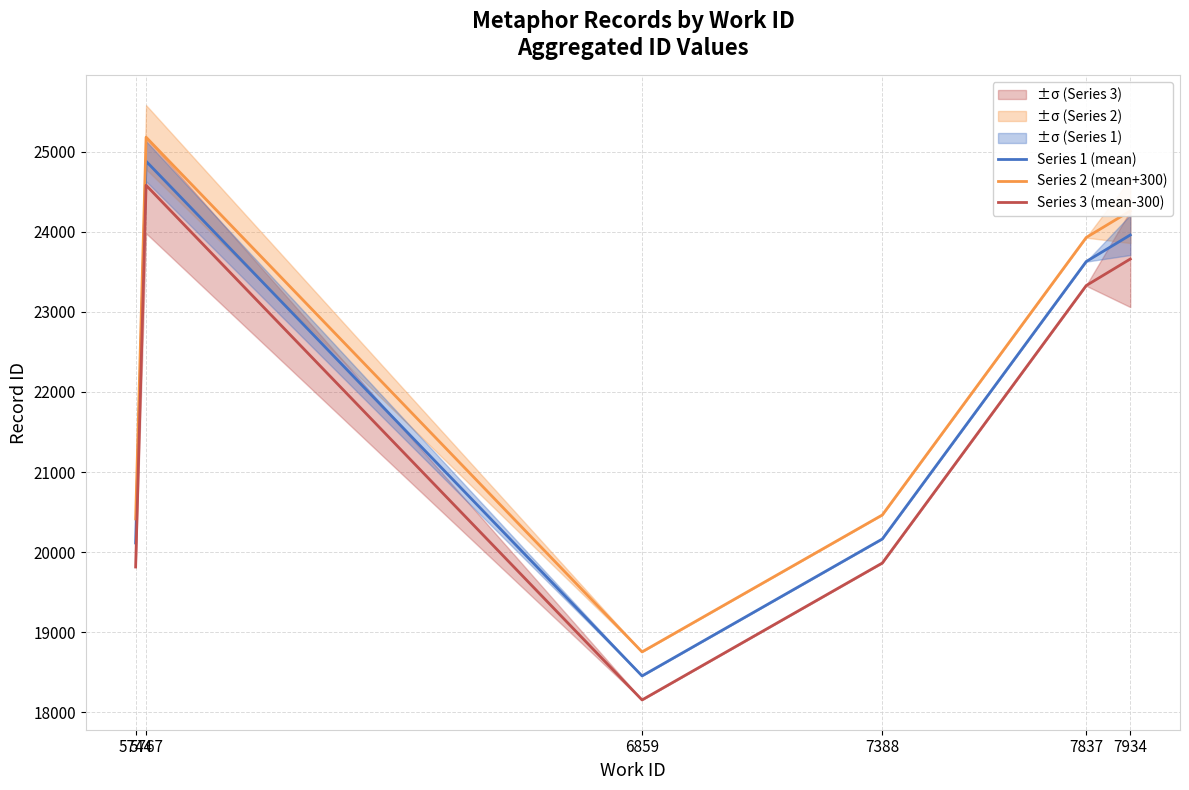

Reading left to right, transcribe all the data shown in this chart.

Series 1 (mean): 5744=20114.5	5767=24881.0	6859=18454.5	7388=20164.0	7837=23628.5	7934=23960.0
Series 2 (mean+300): 5744=20414.5	5767=25181.0	6859=18754.5	7388=20464.0	7837=23928.5	7934=24260.0
Series 3 (mean-300): 5744=19814.5	5767=24581.0	6859=18154.5	7388=19864.0	7837=23328.5	7934=23660.0